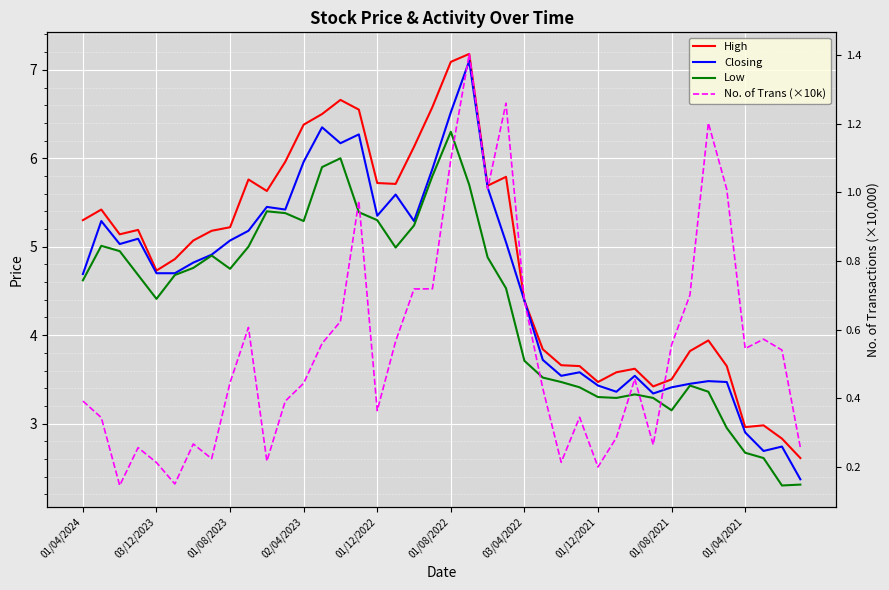

How many data points does each series have?

40